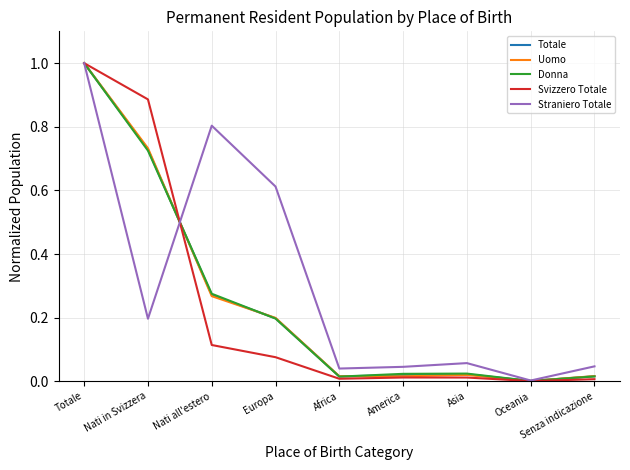

Where is the first local maximum for Straniero Totale?

Nati all'estero